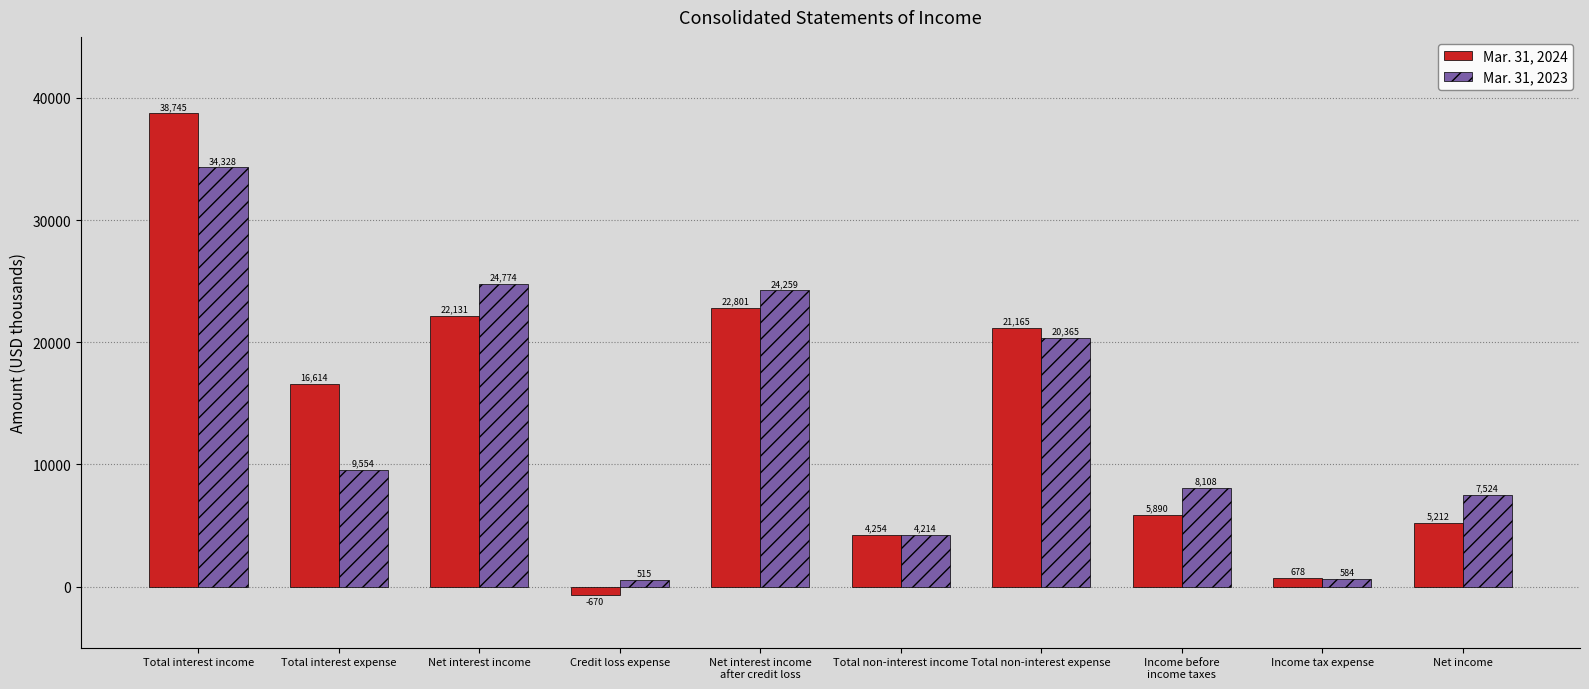

Does the chart contain stacked bars?

No